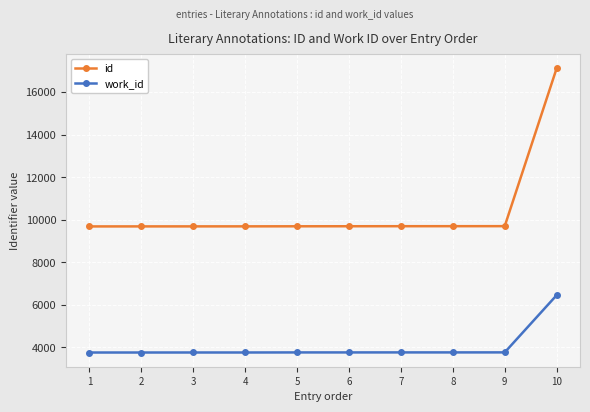

At which category is the sum across all series the highest?

10